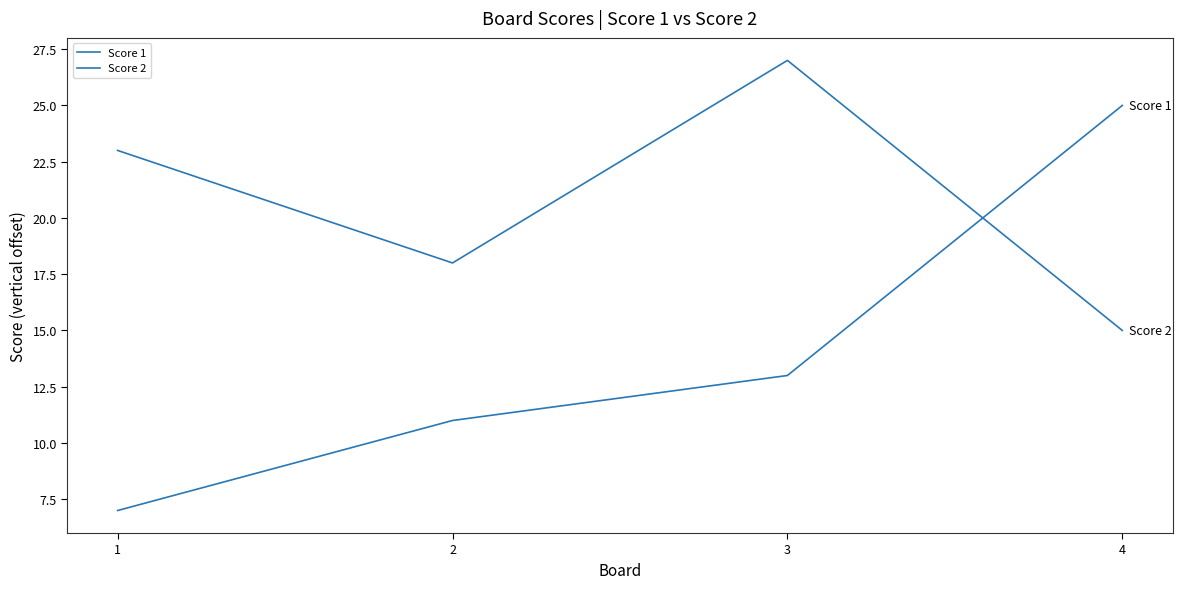

Count the number of categories in the chart.

4